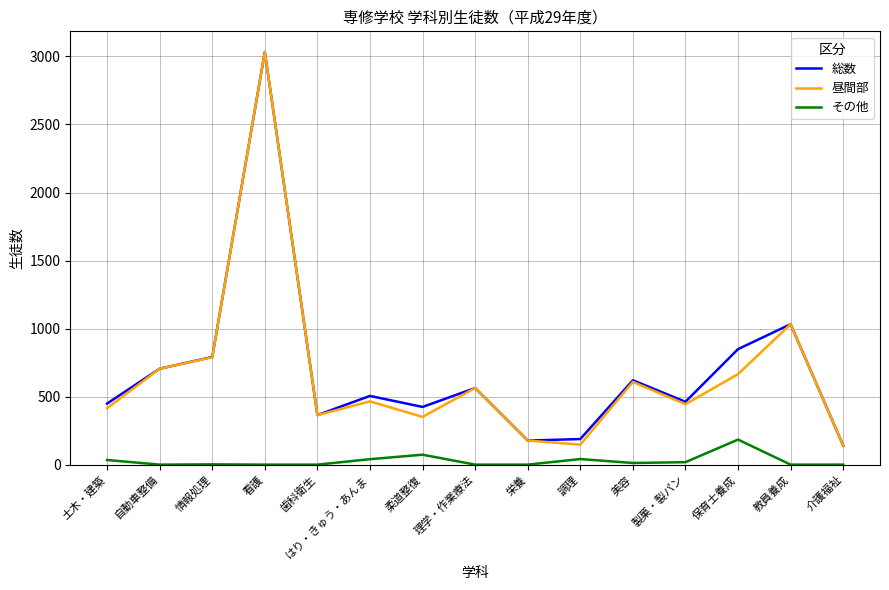

The 総数 series shows 462 at 製菓・製パン. True or false?

True